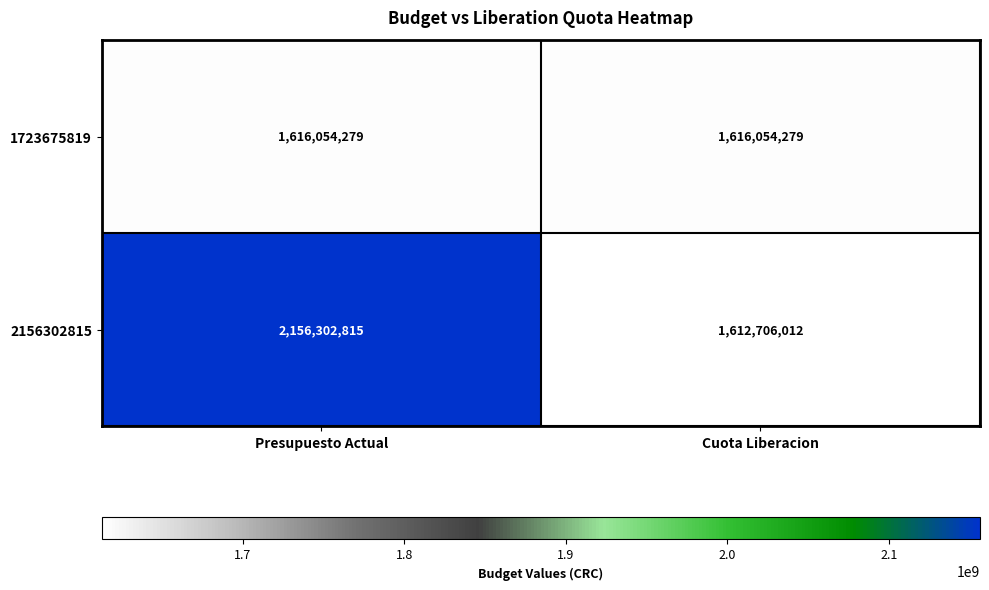

Between Presupuesto Actual and Cuota Liberacion, which series saw the biggest shift?

2156302815